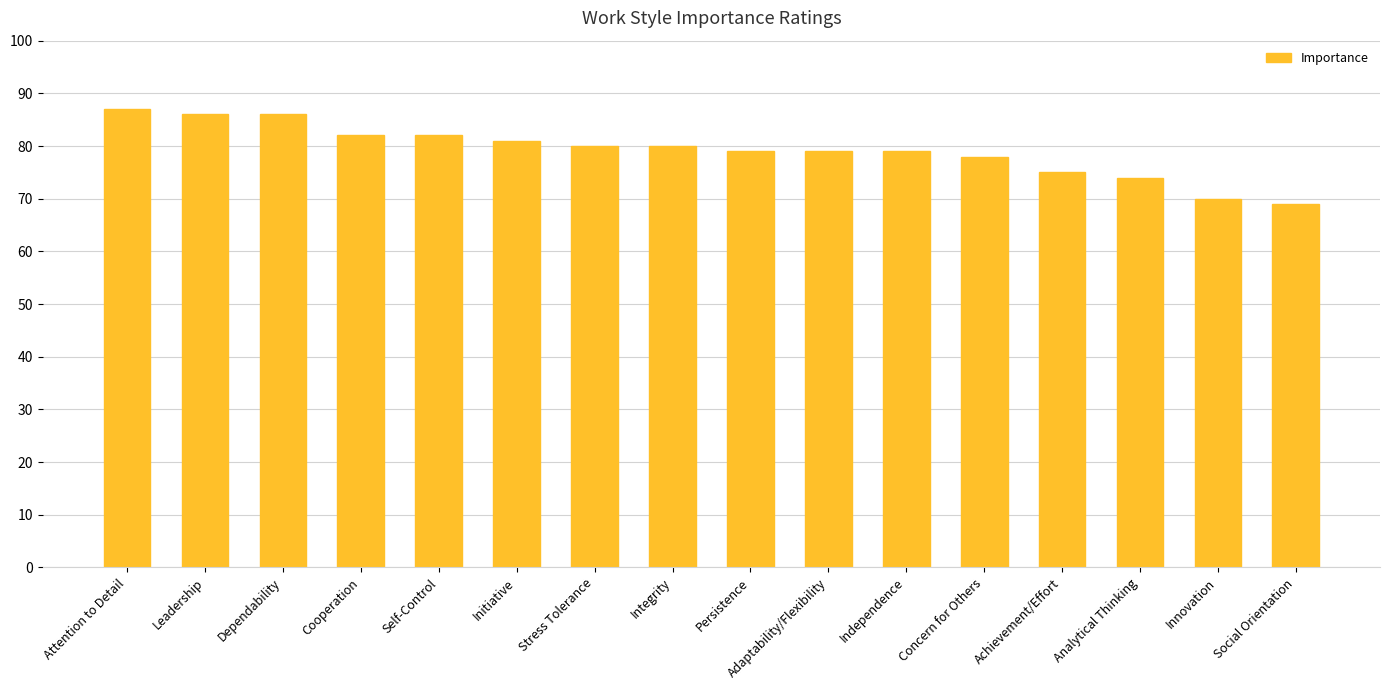

At which label is the value closest to 78?

Concern for Others